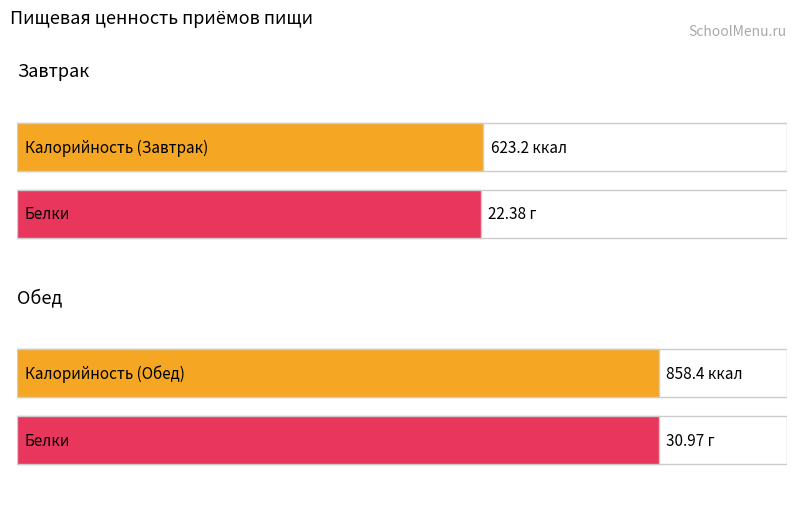

What position from the left is Завтрак?

1